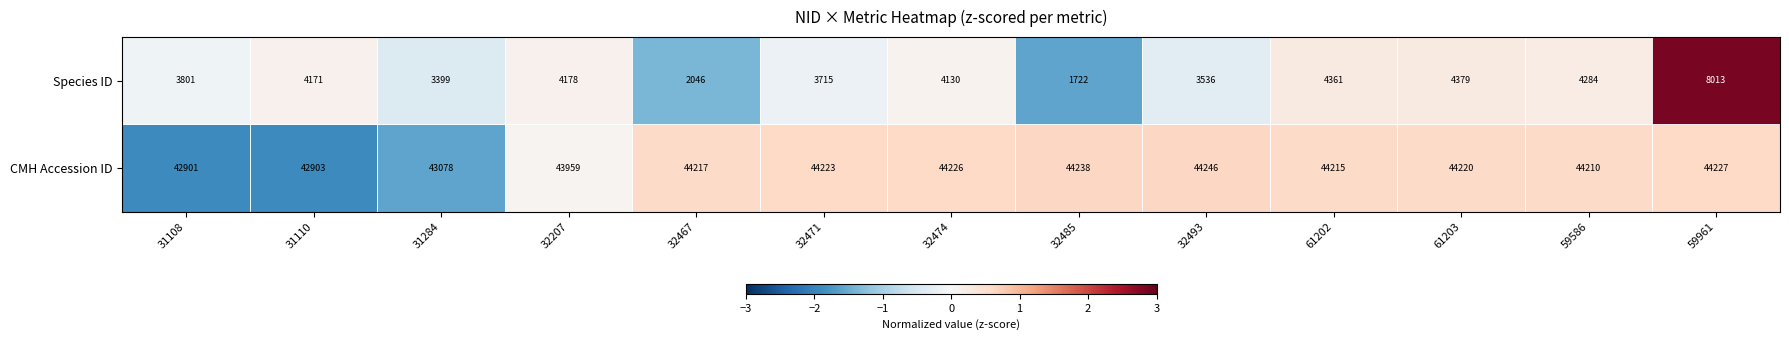

Which series has the largest total across all categories?

CMH Accession ID